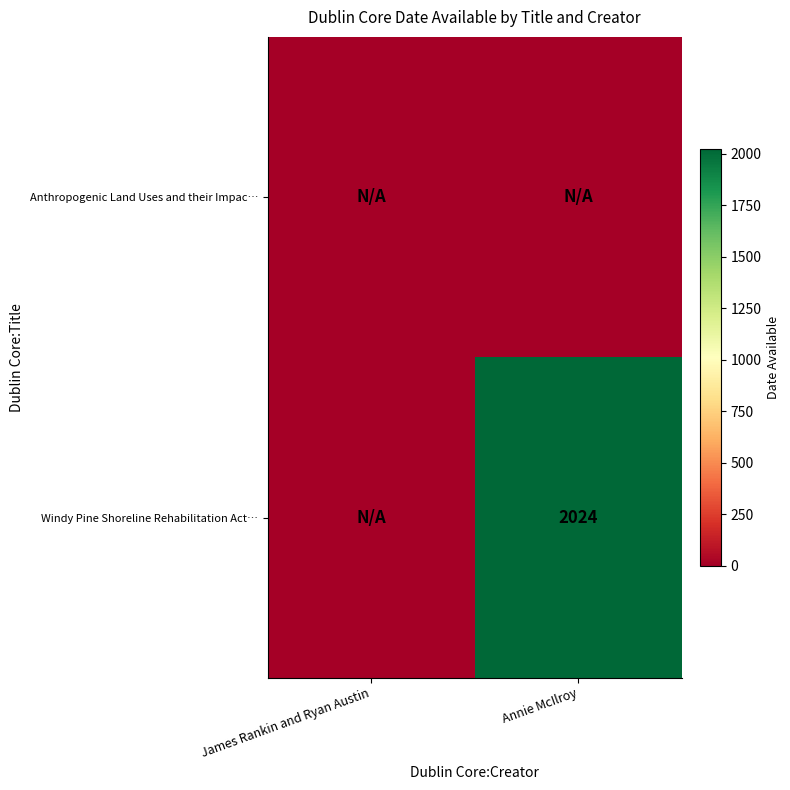

The Windy Pine Shoreline Rehabilitation Act… series shows 1083 at Annie McIlroy. True or false?

False